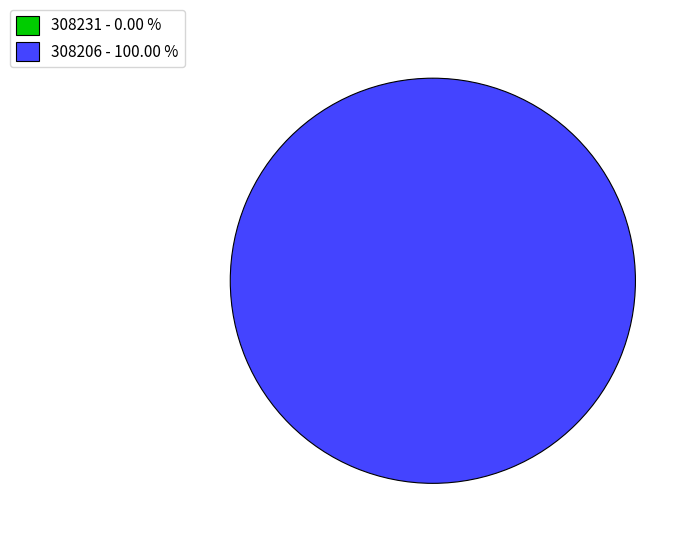

What is the change in value from 308231 to 308206?

+26173